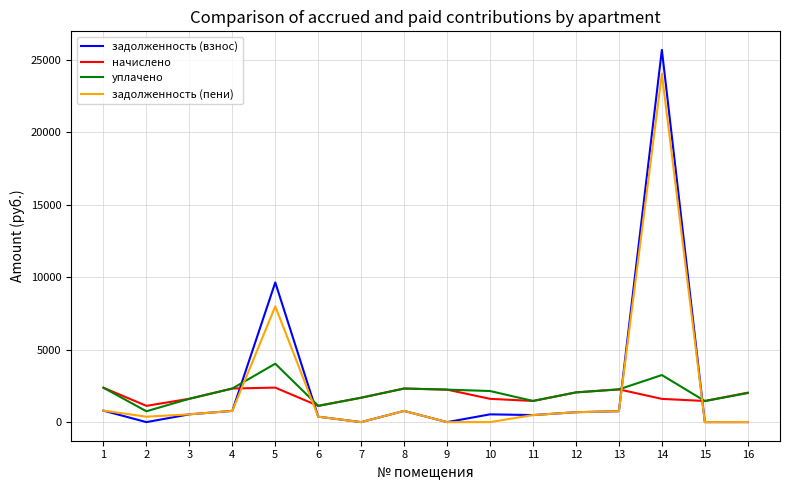

How many lines are shown in the chart?

4